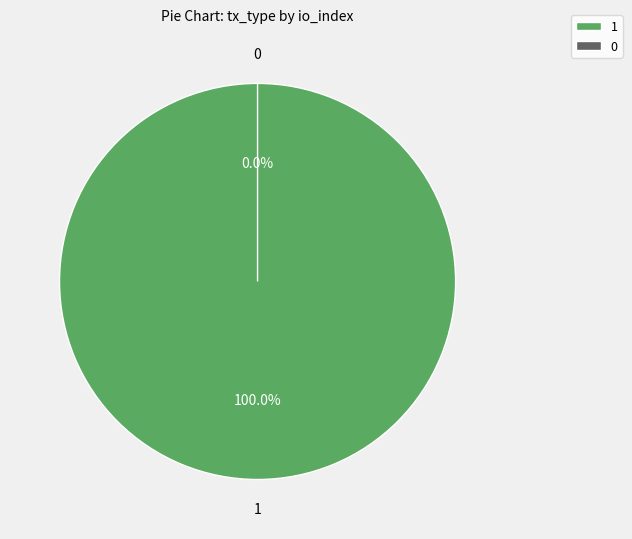

Rank the categories by value from lowest to highest.

Ticket (io_index=0), Vote (io_index=1)